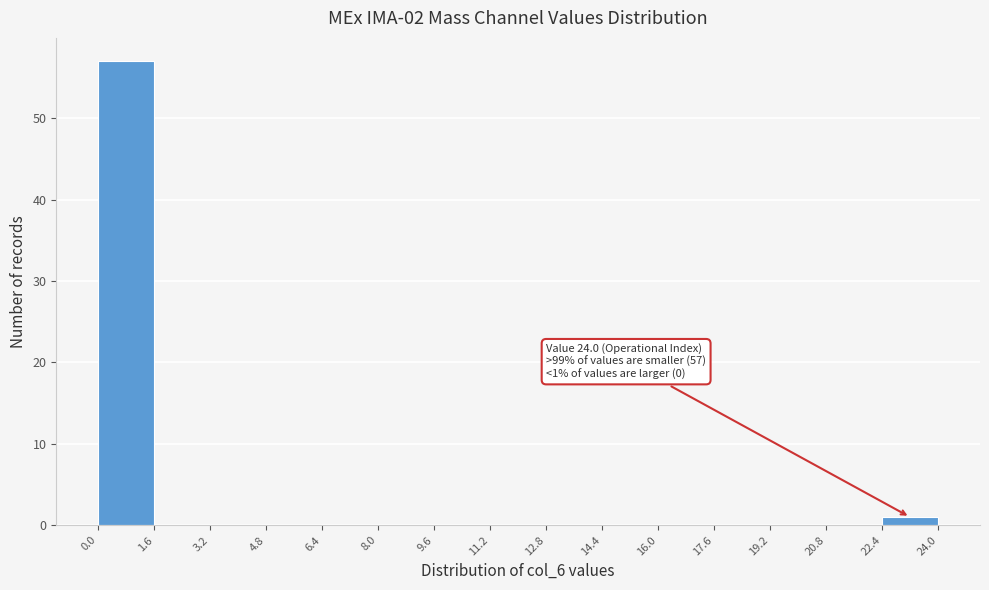

Over which range of the x-axis is the bar tallest?

0.0 to 1.6